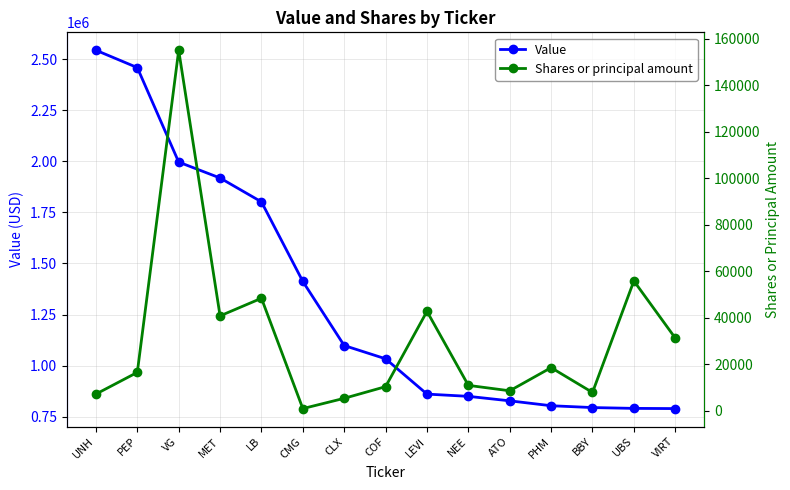

Which has a higher value, VG or CMG?

VG